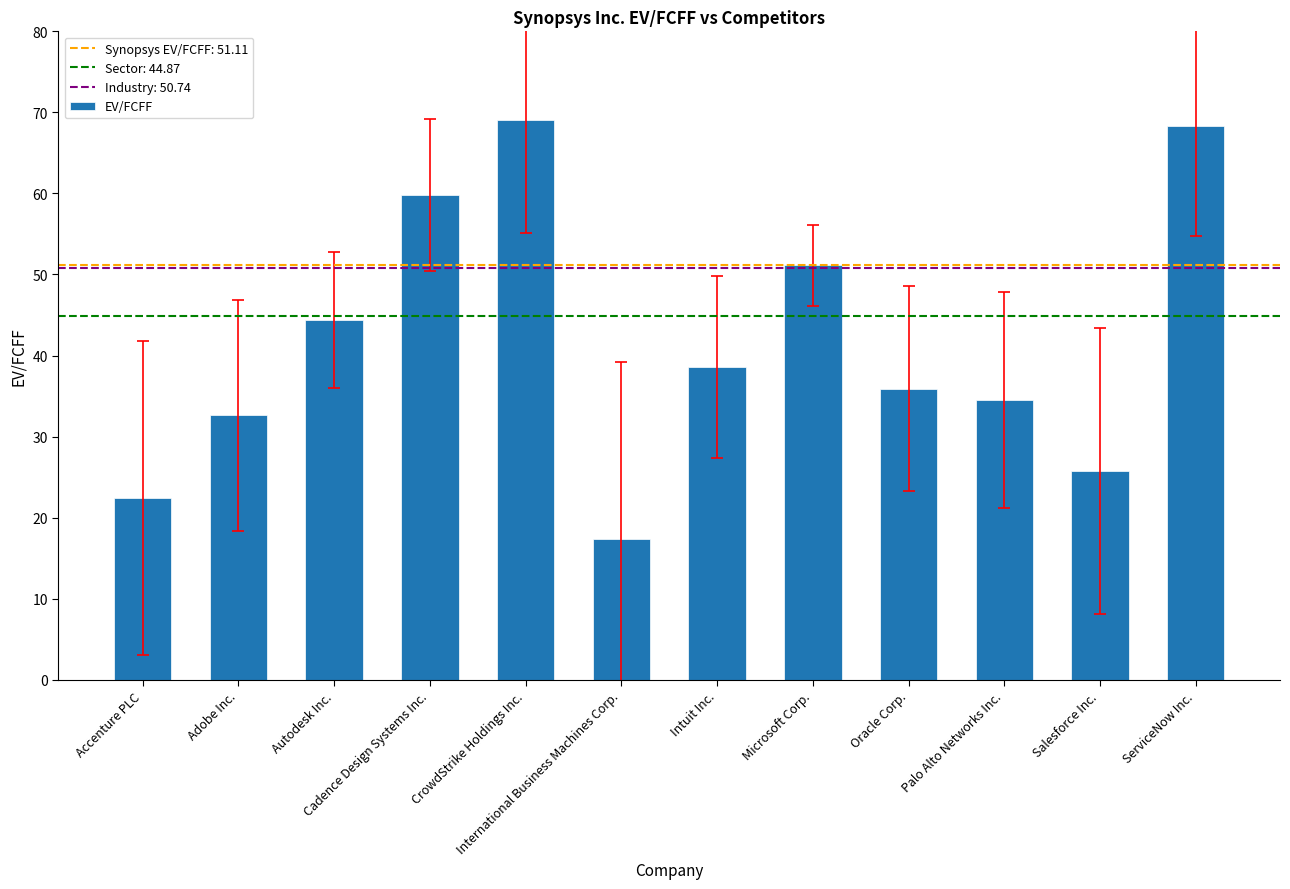

What is the change in value from CrowdStrike Holdings Inc. to International Business Machines Corp.?

-51.7